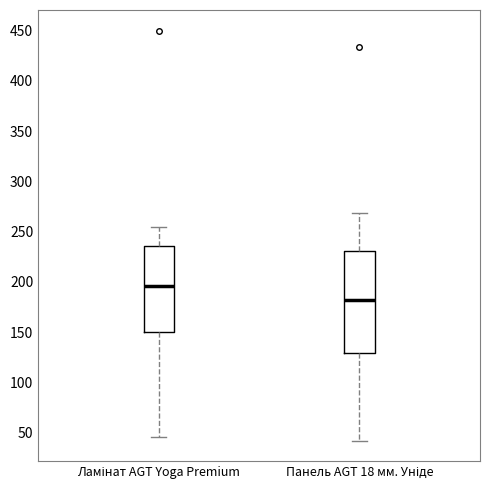

Reading left to right, transcribe this box plot: for each box, give where its median line is, the range the box spans, and where its two whiskers end, as read against the y-axis. The values are not printed on the chart, so give them approximately, as read against the axis.

Ламінат AGT Yoga Premium: median 195, box 150 to 235, whiskers 45 to 255
Панель AGT 18 мм. Уніде: median 180, box 130 to 230, whiskers 40 to 270